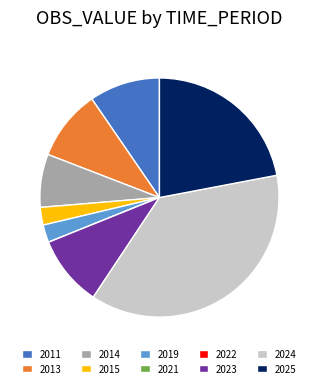

What is the largest slice in the pie chart?

2024